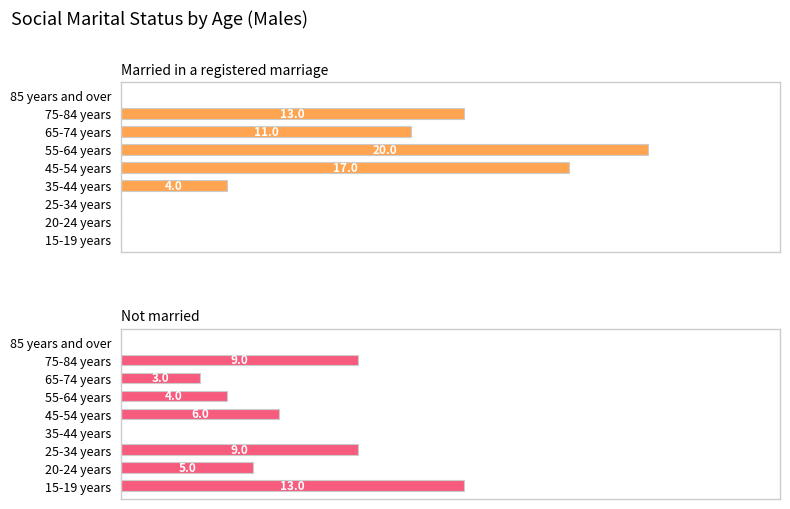

What is the difference between the maximum and second lowest values in the Married in a registered marriage series?

20